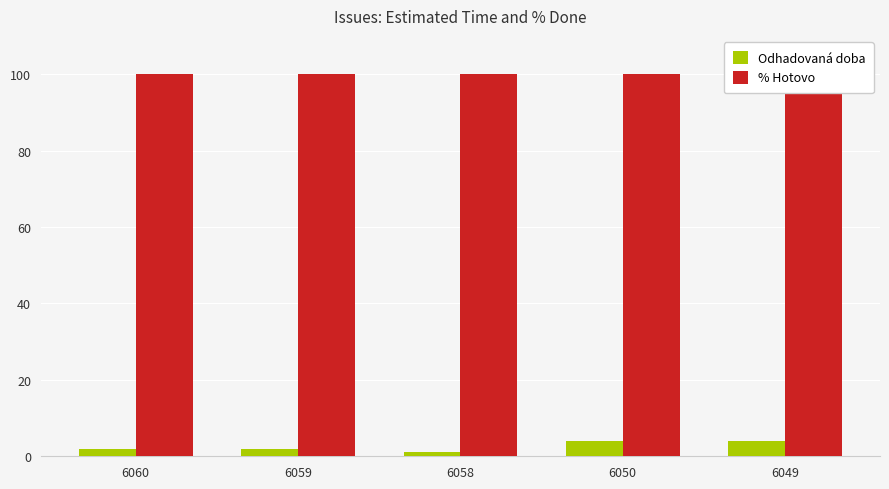

Between 6050 and 6049, which is larger?

6050